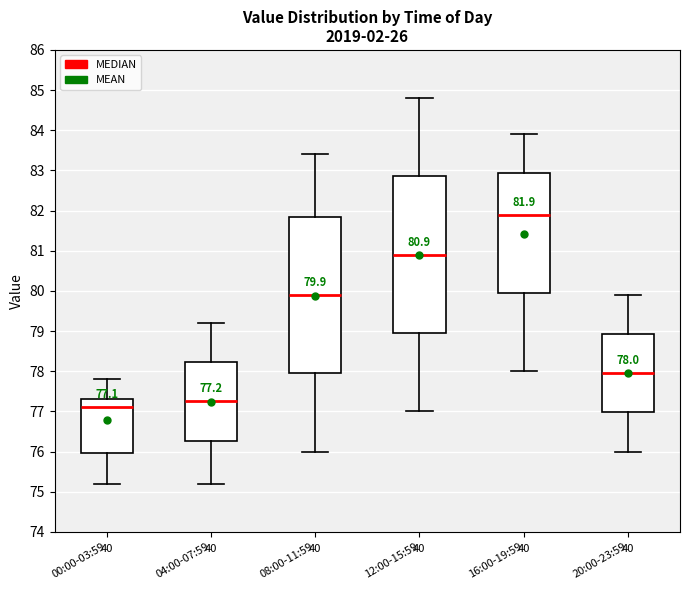

Which box's median line is the highest?

16:00-19:59